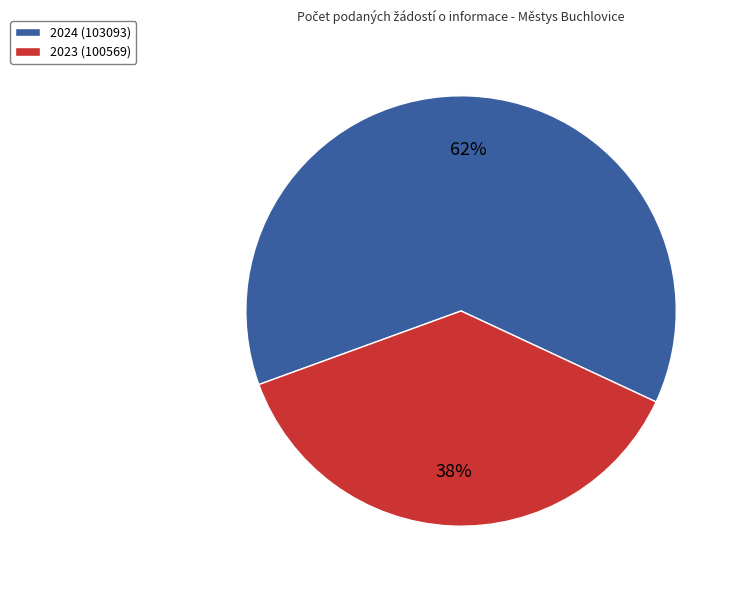

How many segments does this pie chart have?

2